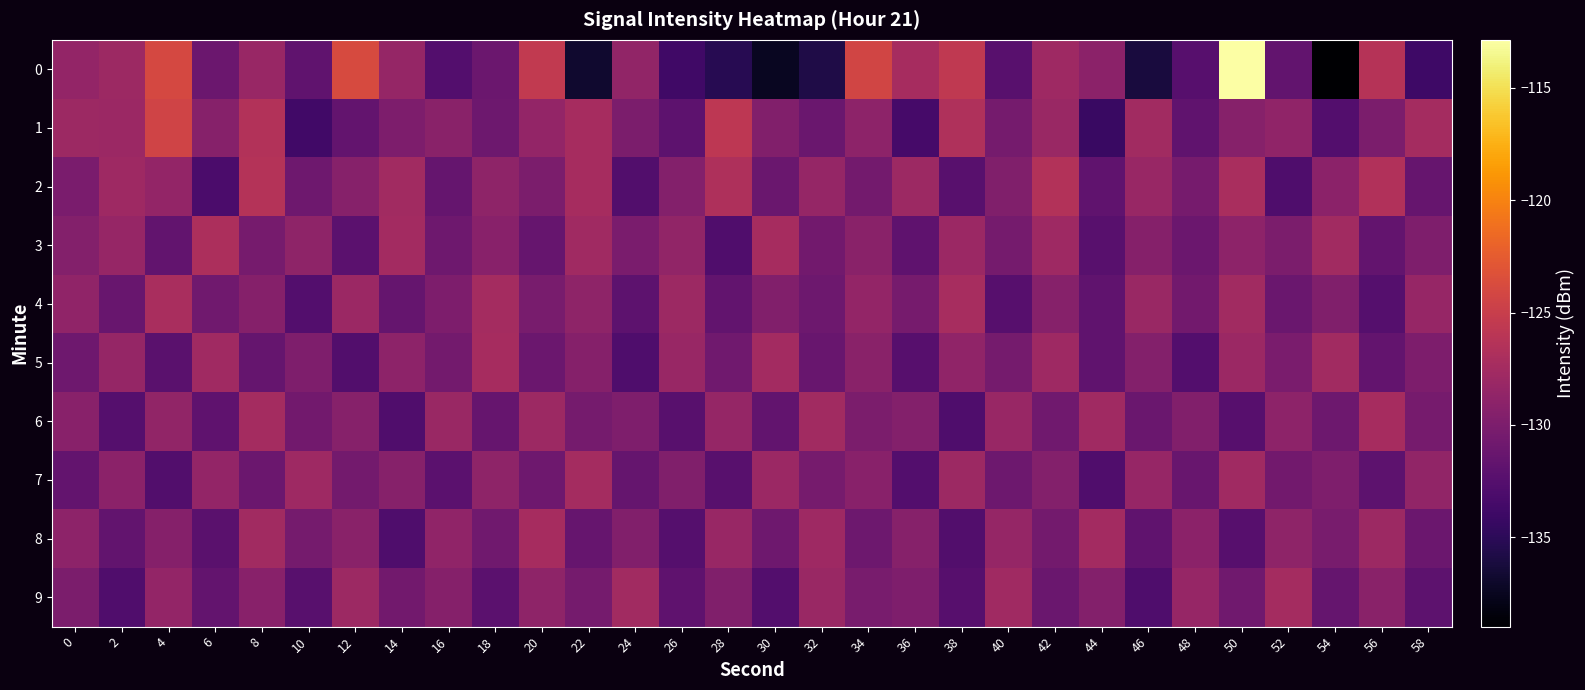

Which series has the largest total across all categories?

2